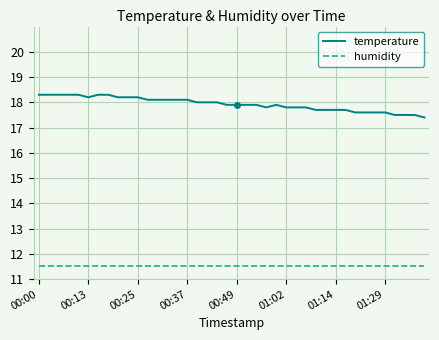

True or false: humidity and temperature intersect in this chart.

False